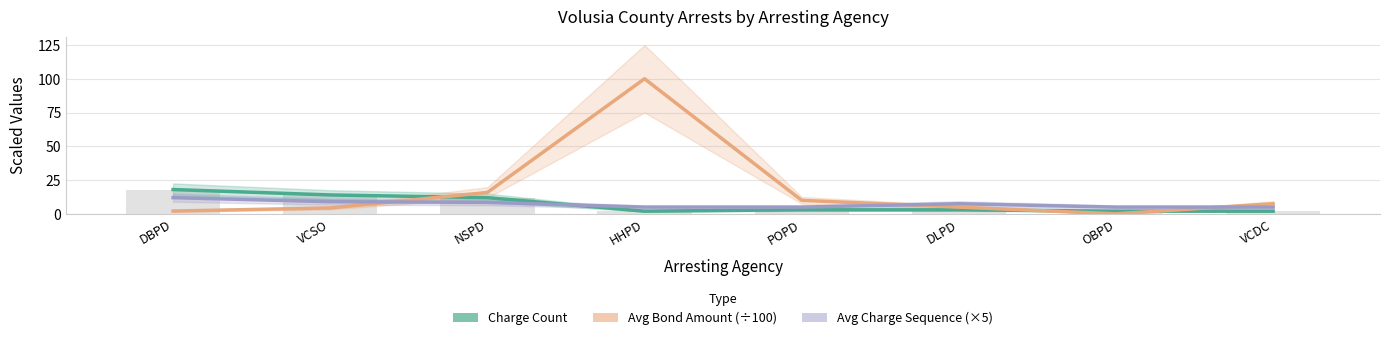

How many data points does each series have?

8